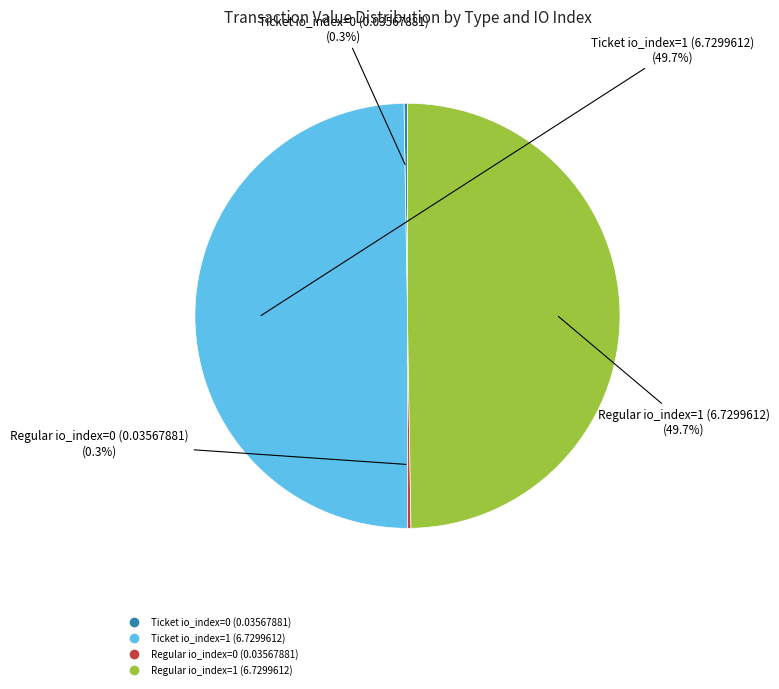

To the nearest percent, what portion does Ticket io_index=1 (6.7299612) represent?

50%